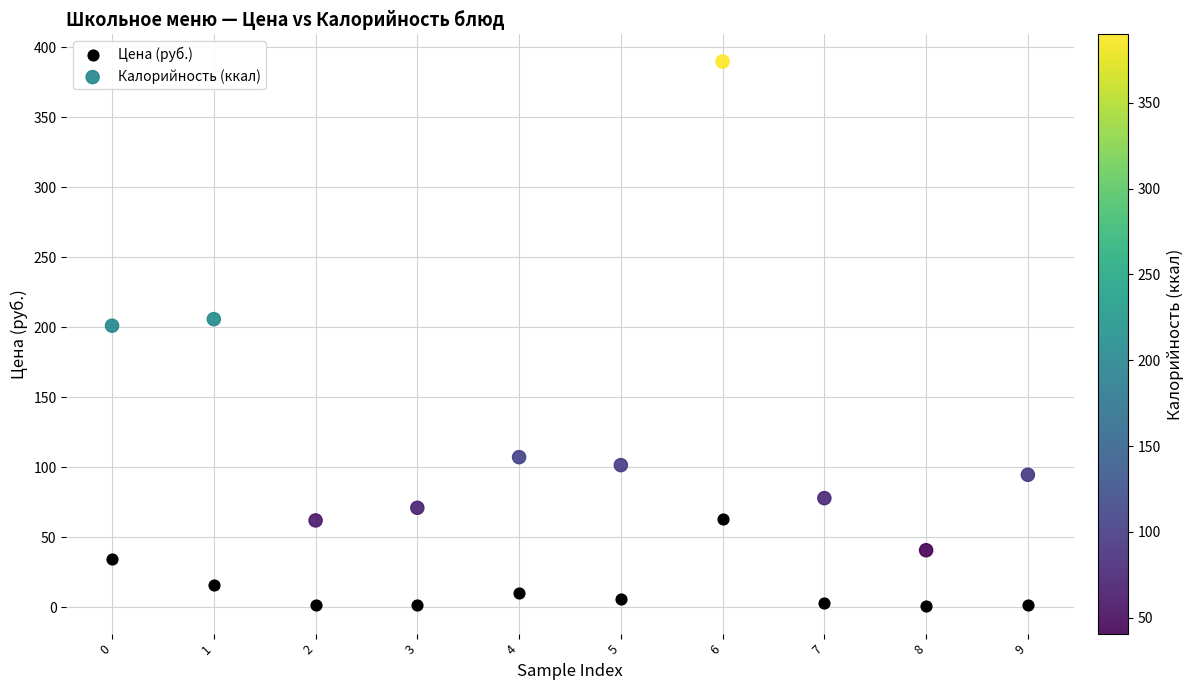

Which series contains the highest Y value?

Калорийность (ккал)